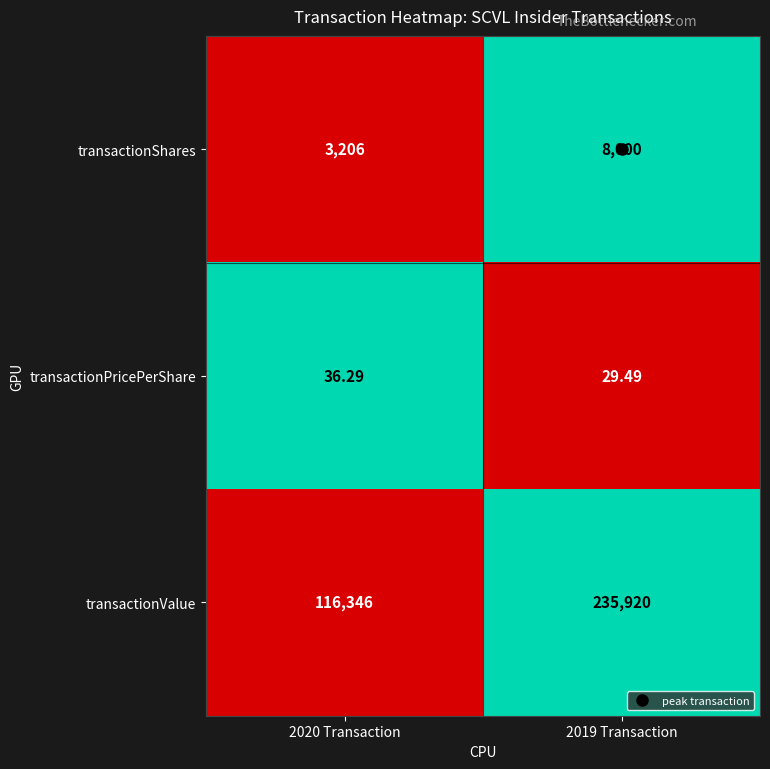

Between 2020 Transaction and 2019 Transaction, which series saw the biggest shift?

transactionValue